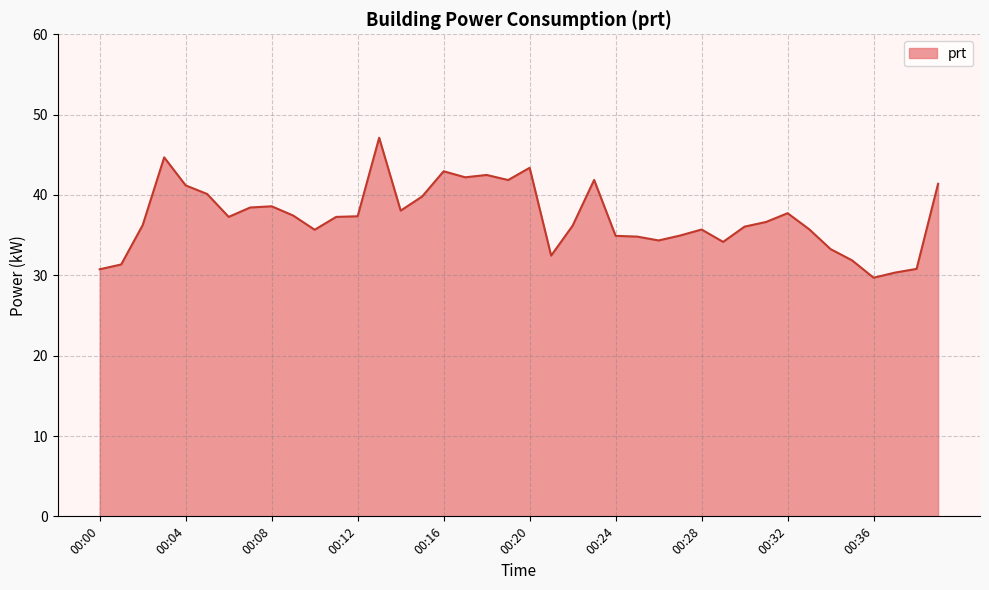

What is the difference between the maximum and minimum values?

17.4